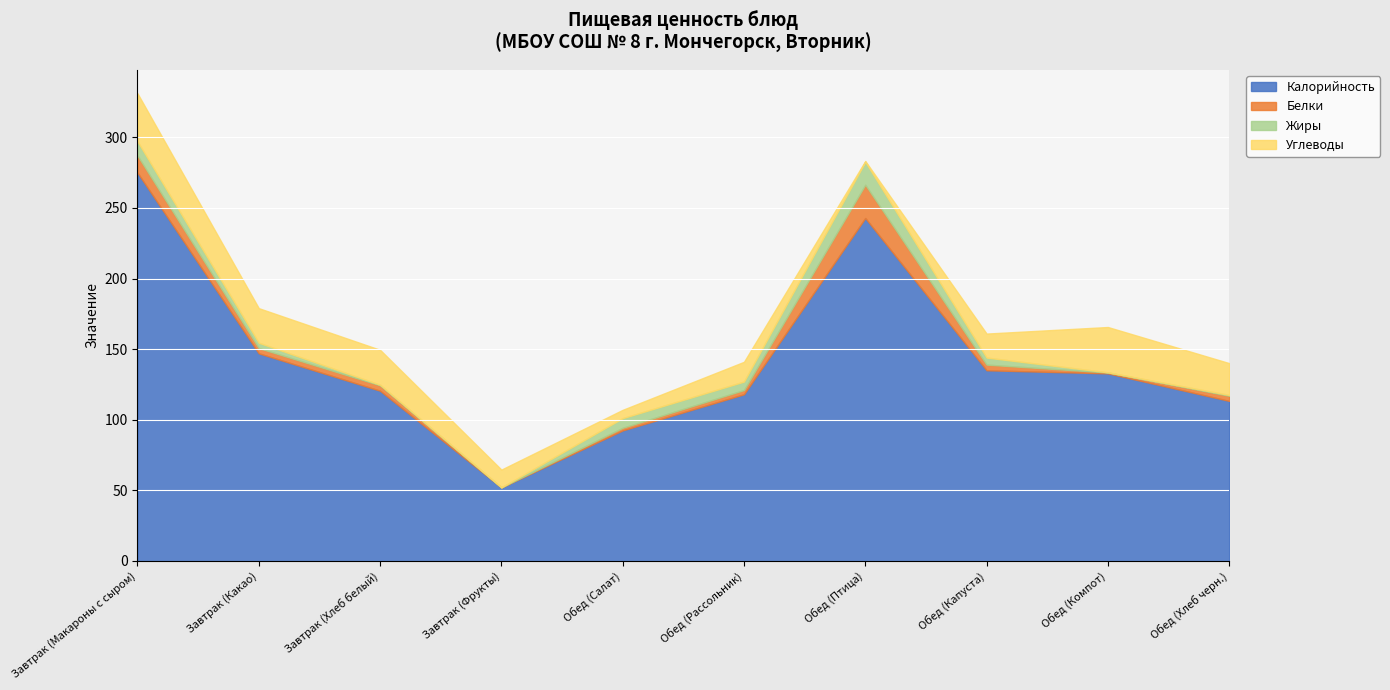

At which category does Жиры reach its first local valley?

Завтрак (Фрукты)